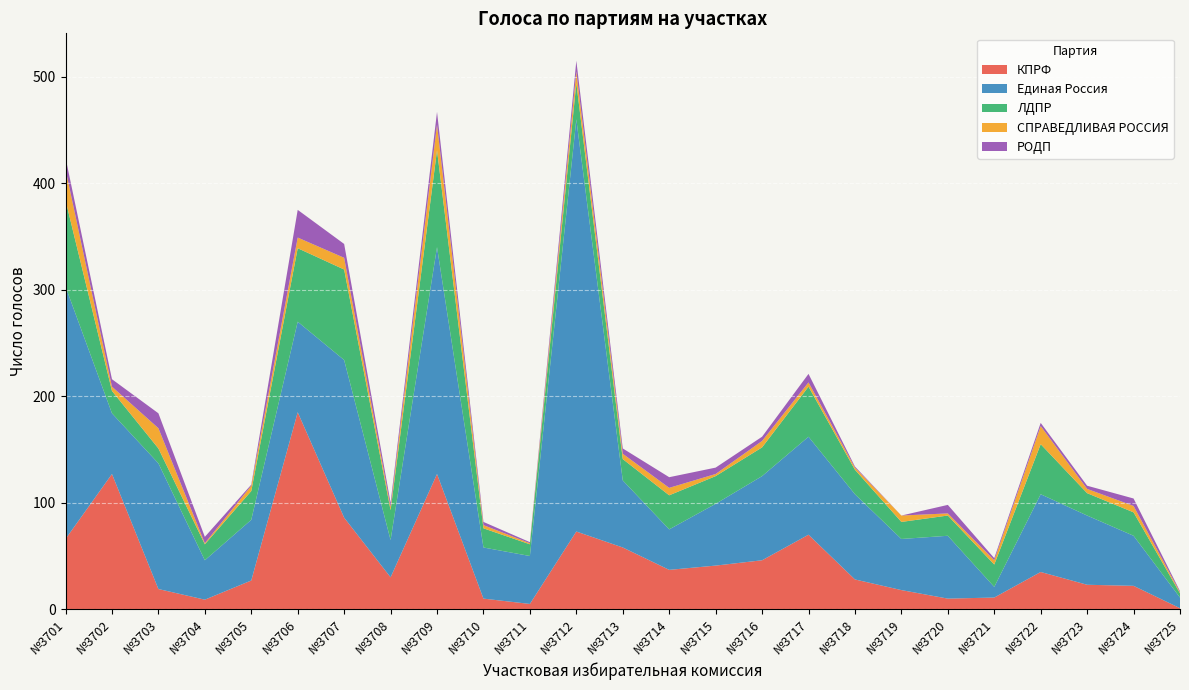

What is the total value across all series at №3709?

467